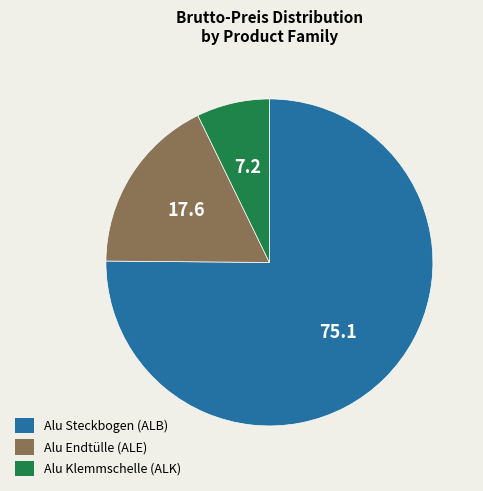

Is there any slice that represents more than half of the pie?

Yes